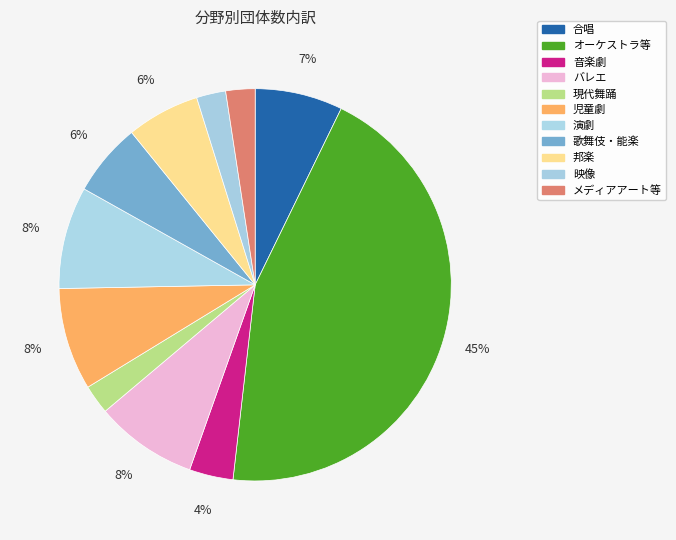

Rank the categories by value from lowest to highest.

現代舞踊, 映像, メディアアート等, 音楽劇, 歌舞伎・能楽, 邦楽, 合唱, バレエ, 児童劇, 演劇, オーケストラ等